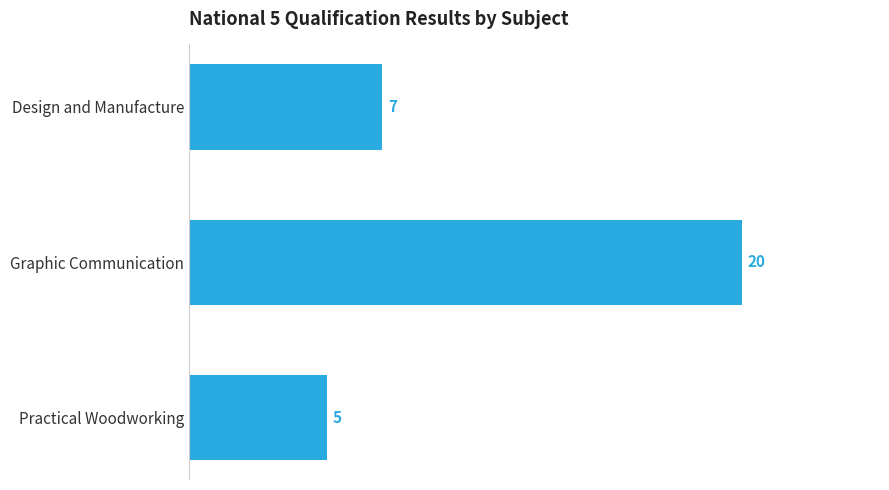

Which category has the lowest value across all series?

Practical Woodworking